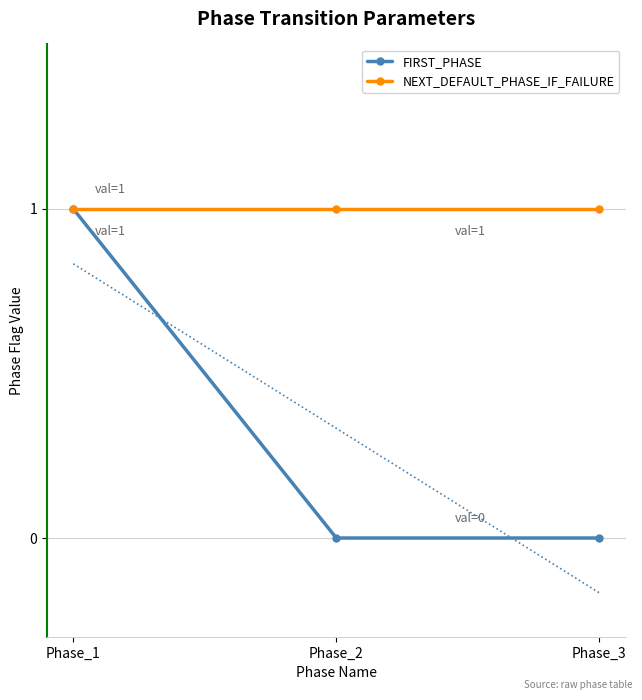

Reading left to right, extract all data points from this chart.

FIRST_PHASE: 1	0	0
NEXT_DEFAULT_PHASE_IF_FAILURE: 1	1	1